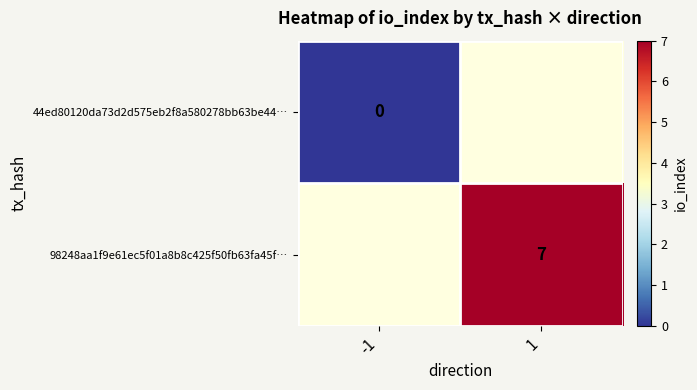

Which label corresponds to the largest value in the chart?

1